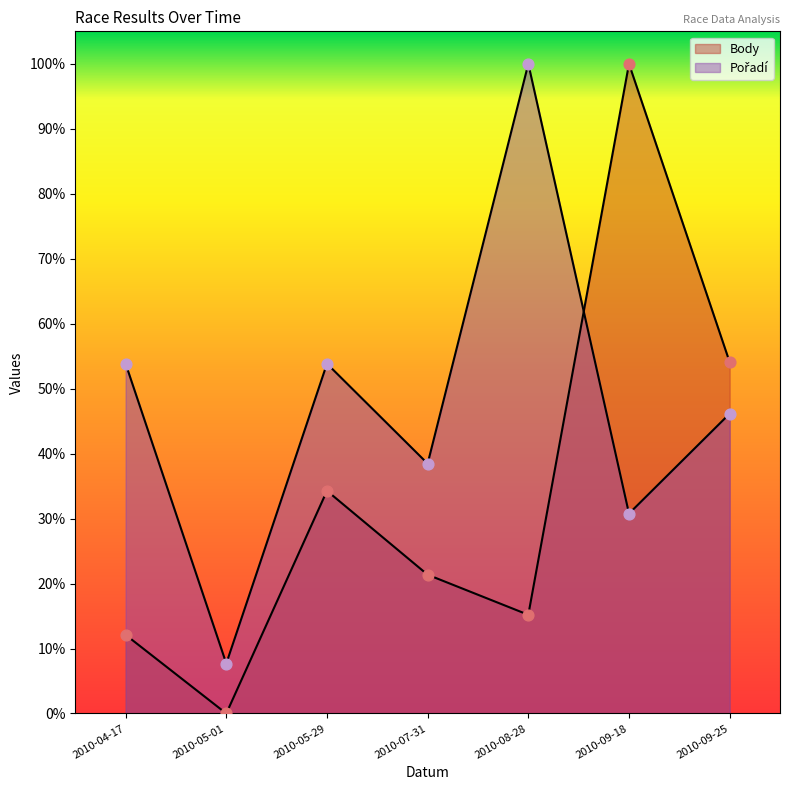

Which series reaches the maximum Y coordinate?

Body